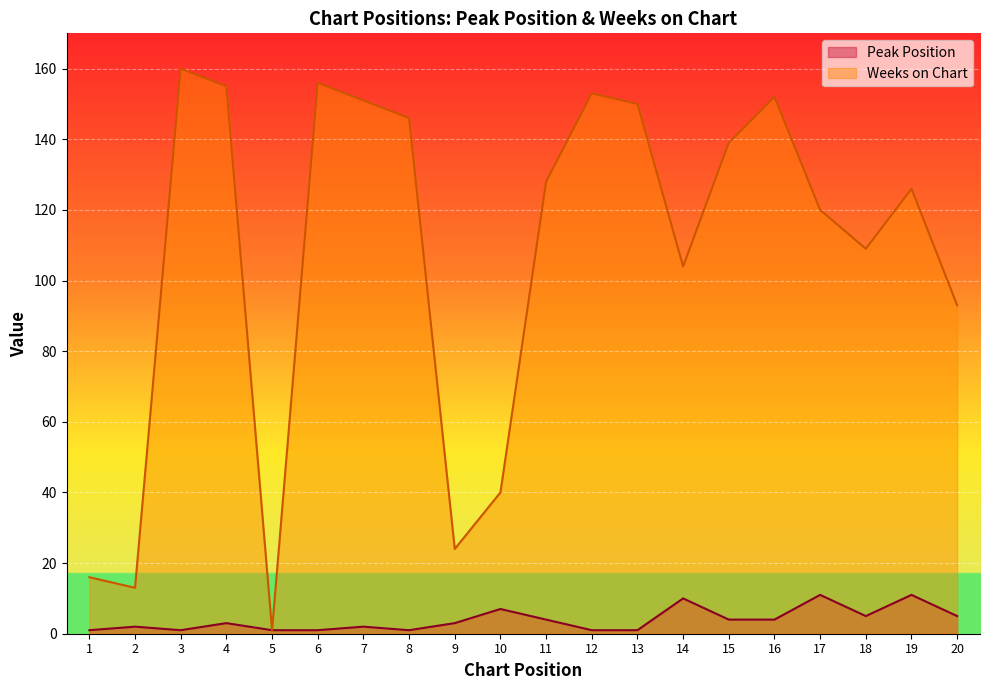

True or false: Peak Position and Weeks on Chart cross at least once.

False